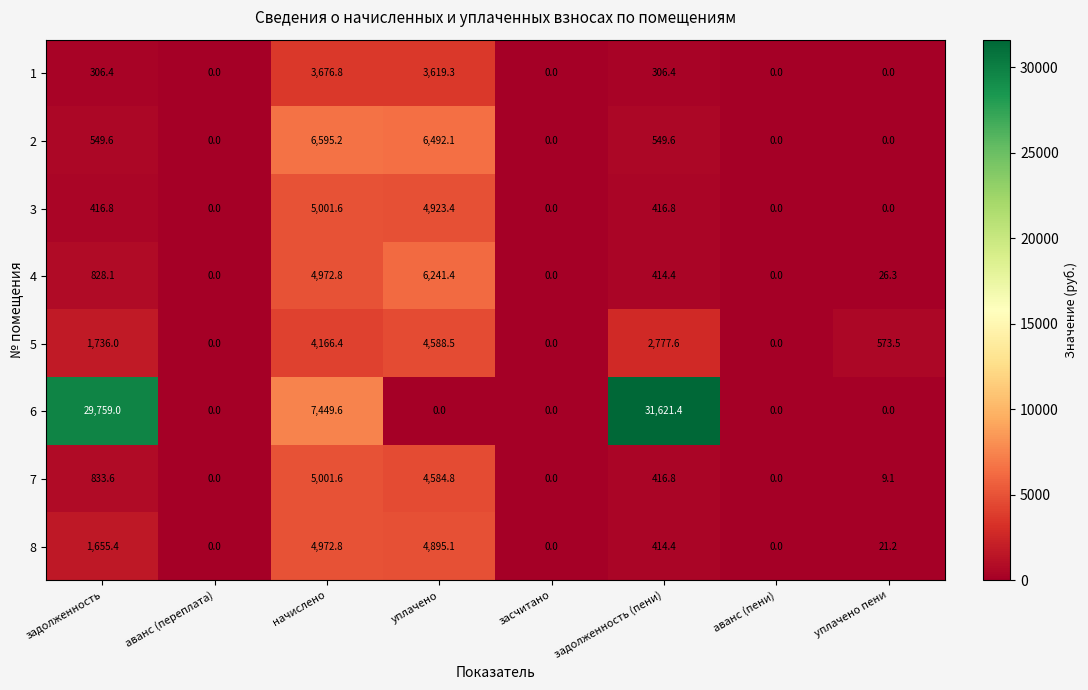

What is the difference between the second highest and minimum values in the 1 series?

3619.3